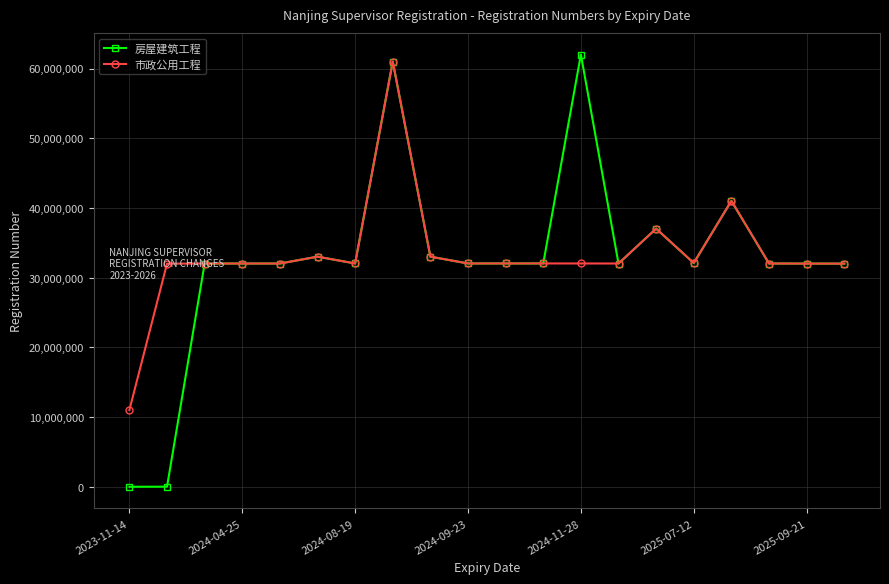

Which series has the largest range (max minus min)?

房屋建筑工程